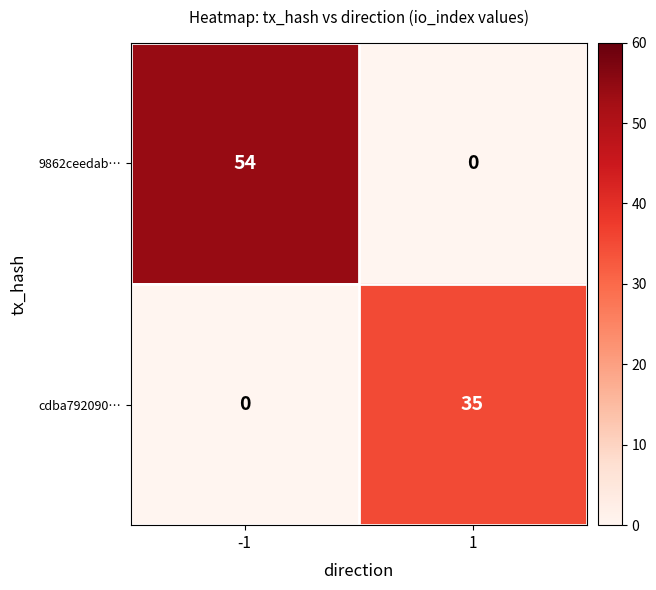

Reading right to left, extract all data points from this chart.

9862ceedab…: 1=0	-1=54
cdba792090…: 1=35	-1=0